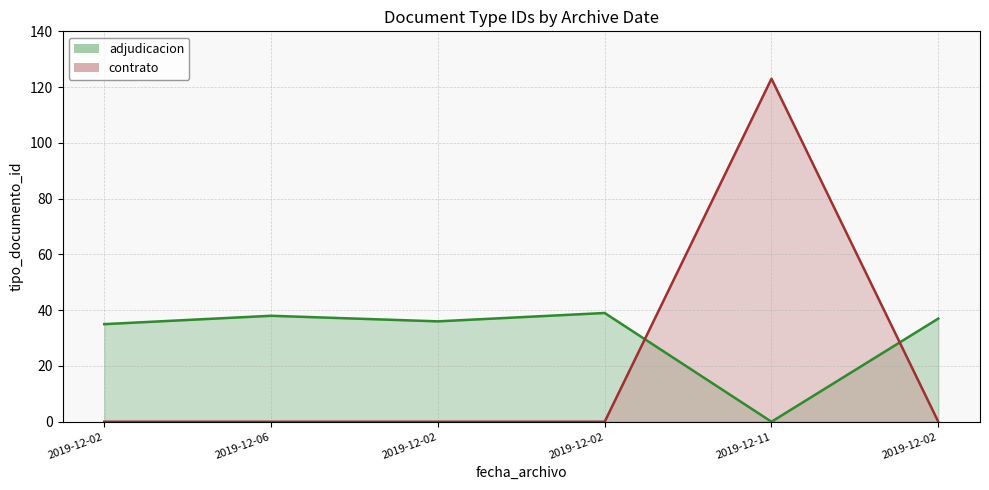

In adjudicacion_line, how many points are higher than both neighbors (excluding endpoints)?

2